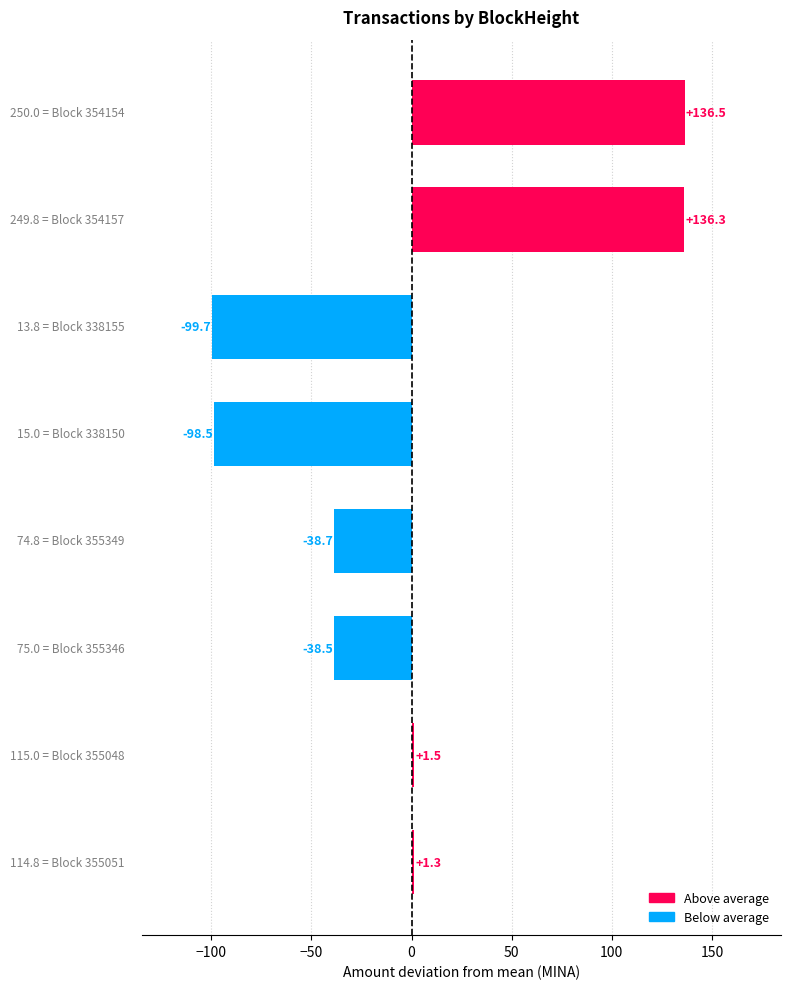

Are the bars grouped side by side (vs. stacked)?

No